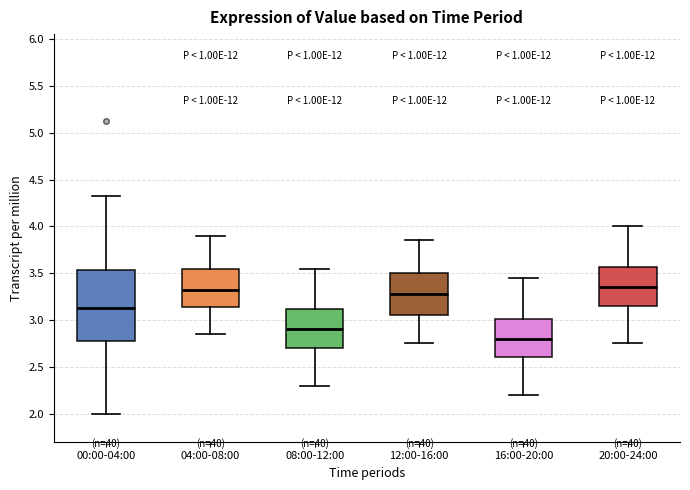

Comparing the boxes themselves (not the whiskers), which one is the tallest?

00:00-04:00